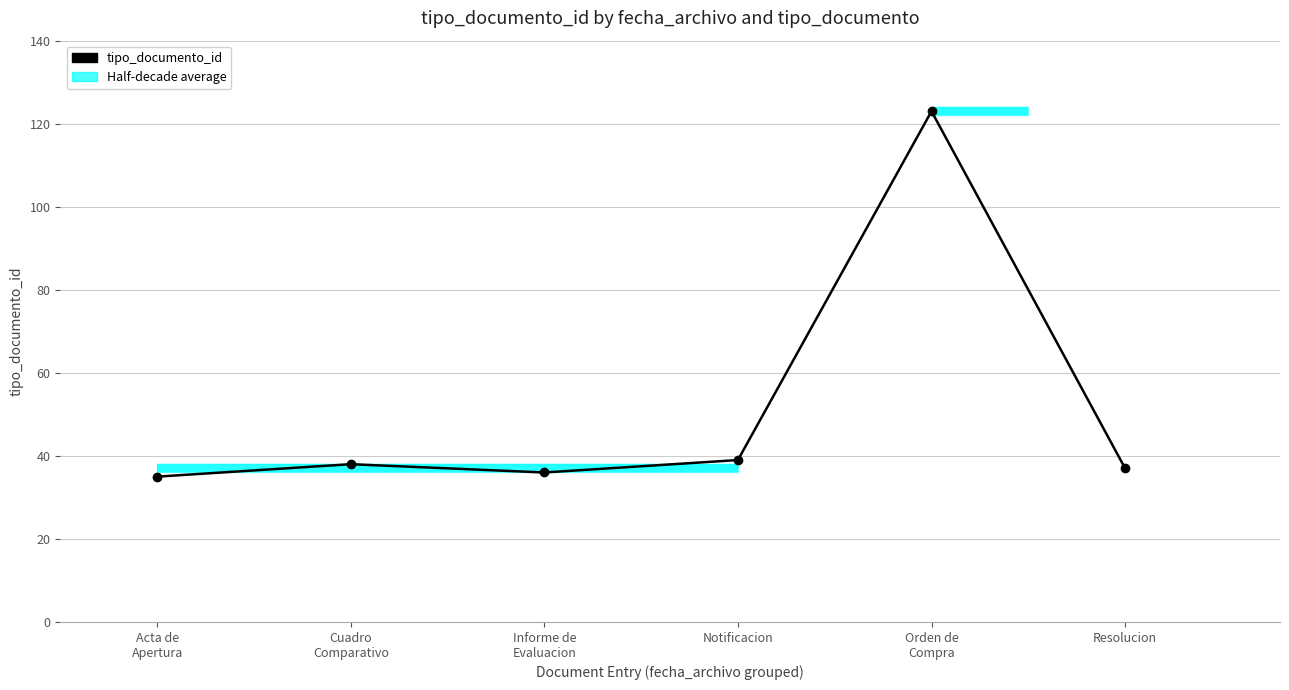

What is the ratio of the value at Informe de Evaluacion to the value at Cuadro Comparativo?

0.9